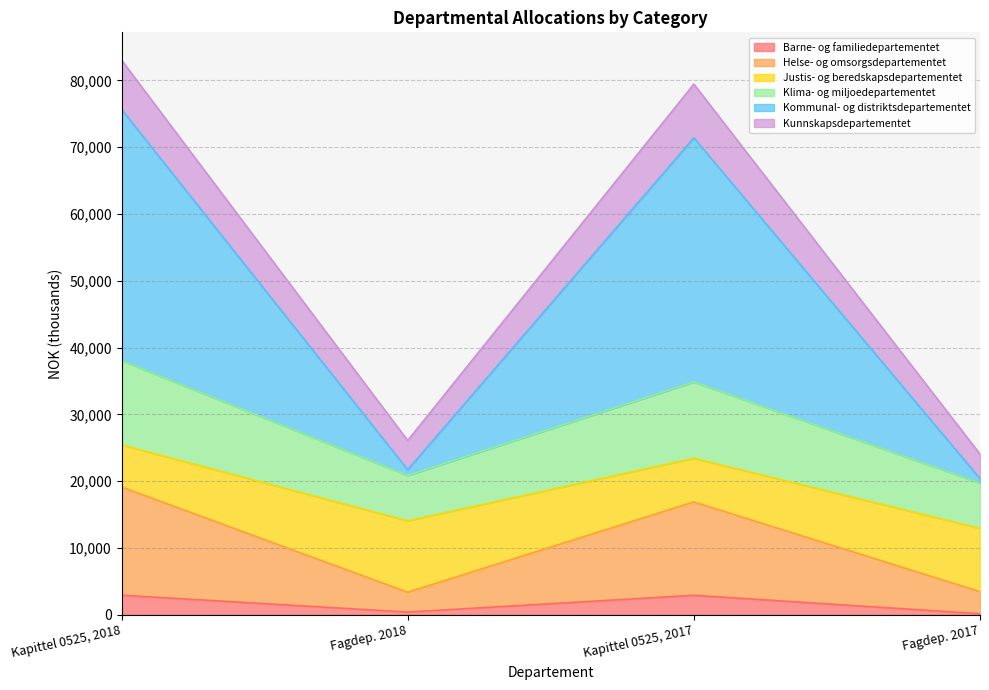

The value of Helse- og omsorgsdepartementet at Kapittel 0525, 2017 is 8688. True or false?

False